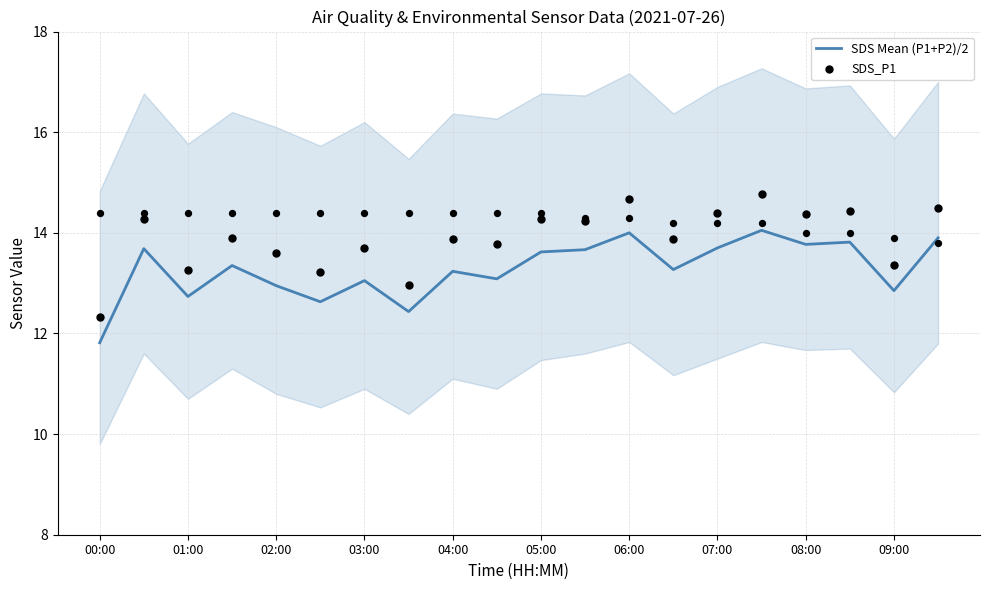

Which series contains the lowest Y value?

SDS Mean (P1+P2)/2